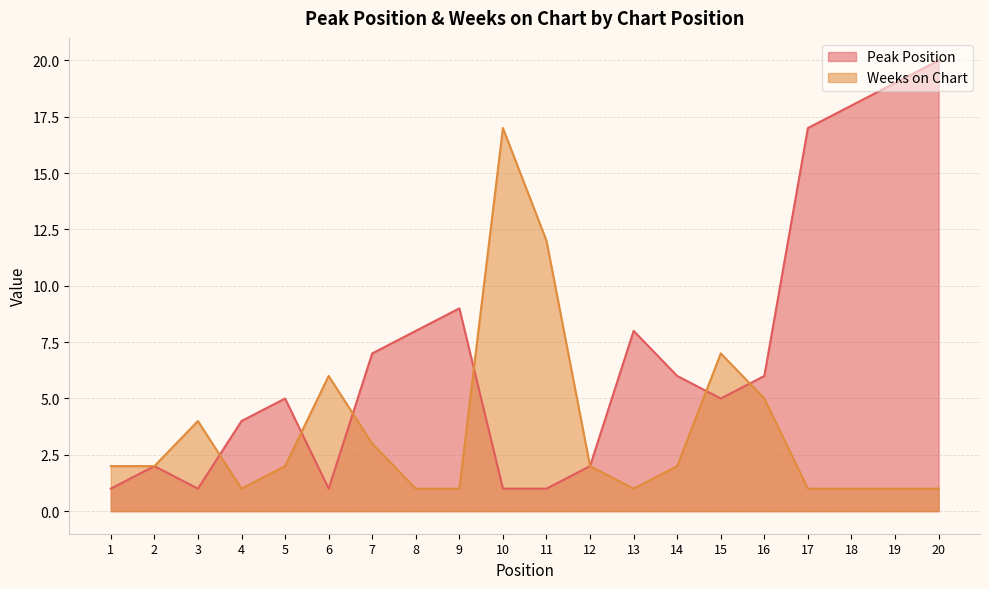

The value of Peak Position at 17 is 9. True or false?

False